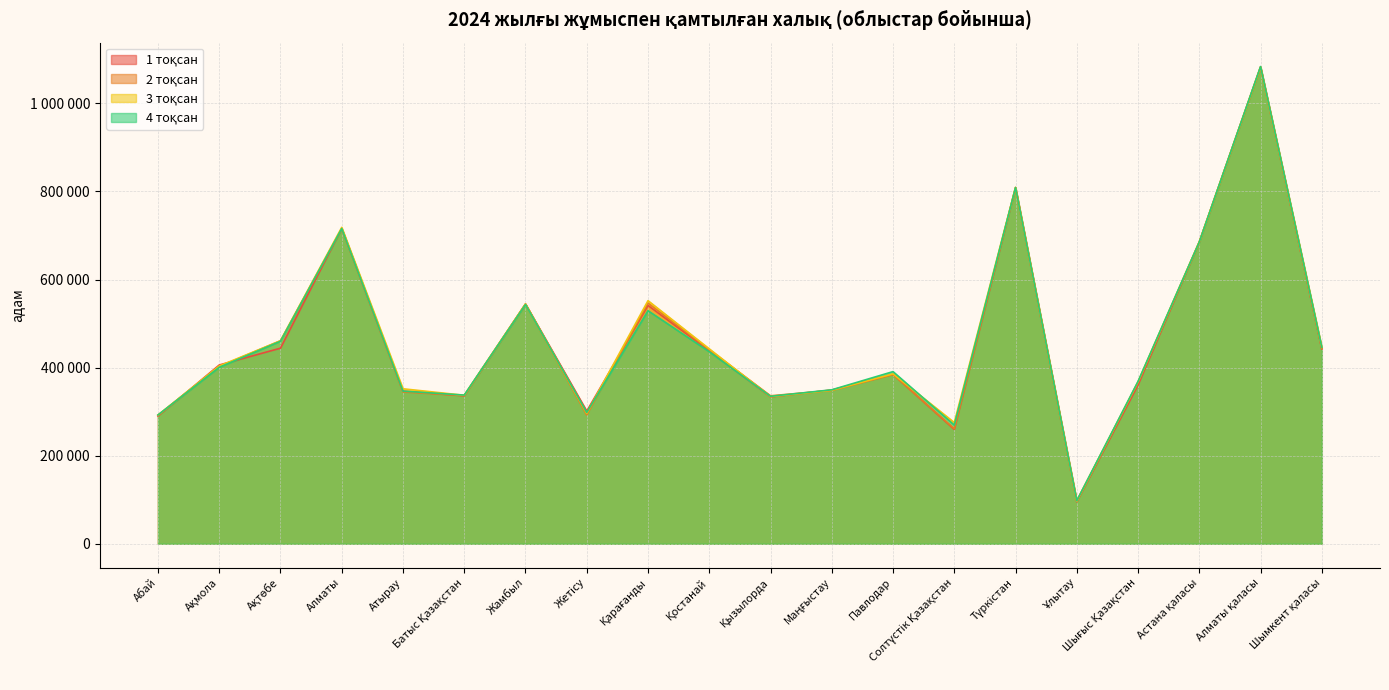

Between Батыс Қазақстан and Маңғыстау, which is larger?

Маңғыстау